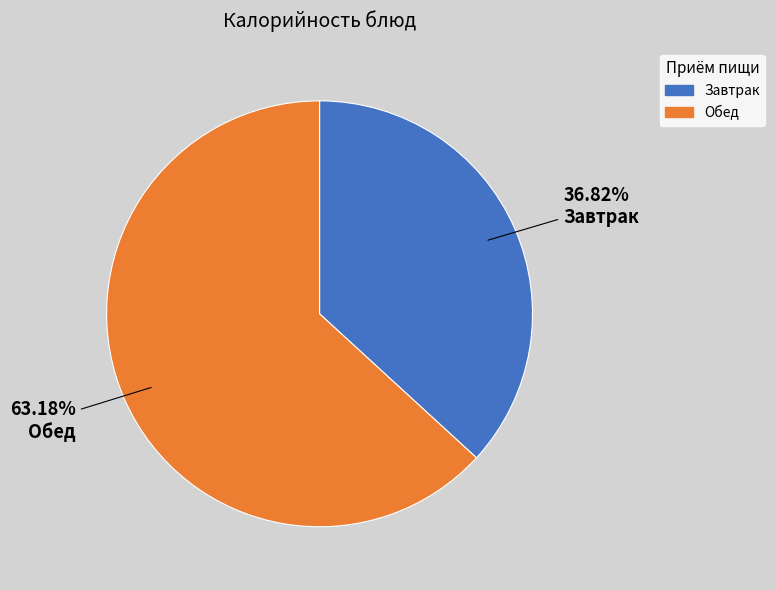

To the nearest percent, what is the difference between the largest and smallest slice percentages?

26%